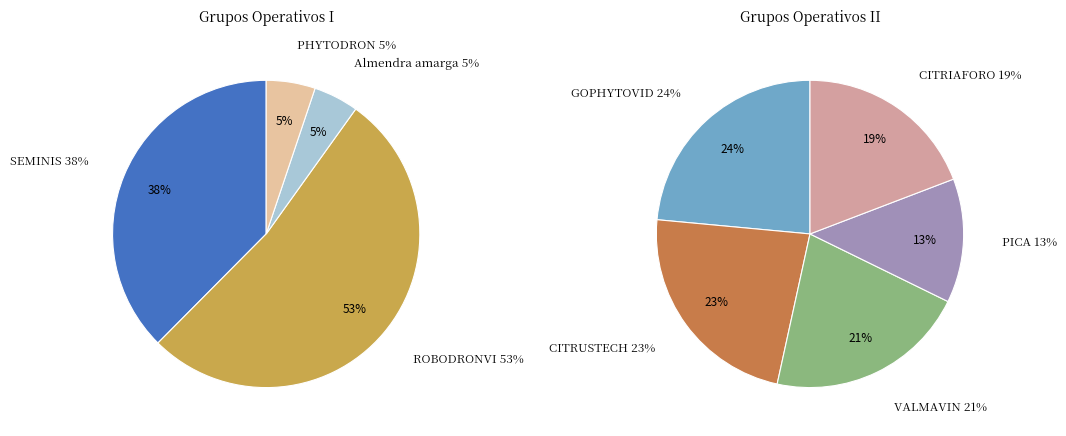

Is VALMAVIN the majority of the pie?

No